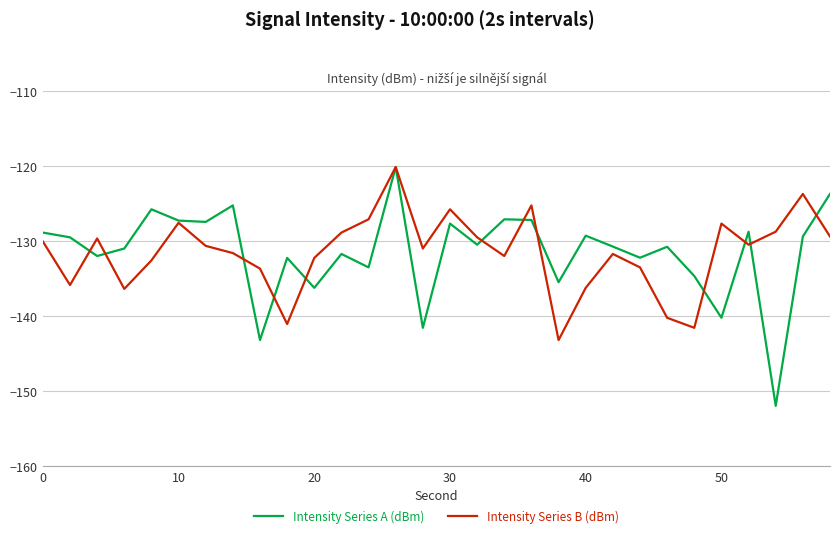

Which series has the widest spread of values?

Intensity Series A (dBm)